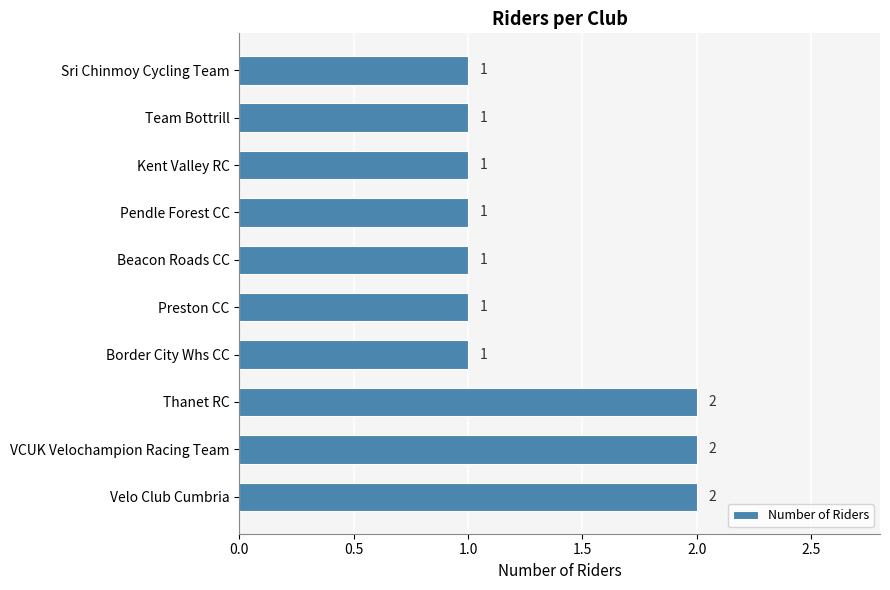

Reading bottom to top, what are all the values shown in this chart?

2	2	2	1	1	1	1	1	1	1